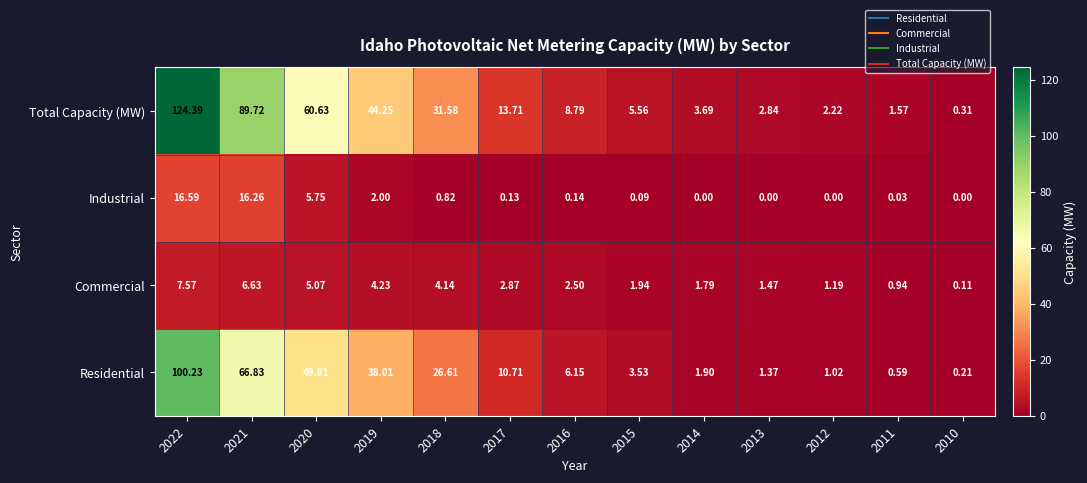

Which series changed the most between 2018 and 2017?

Total Capacity (MW)